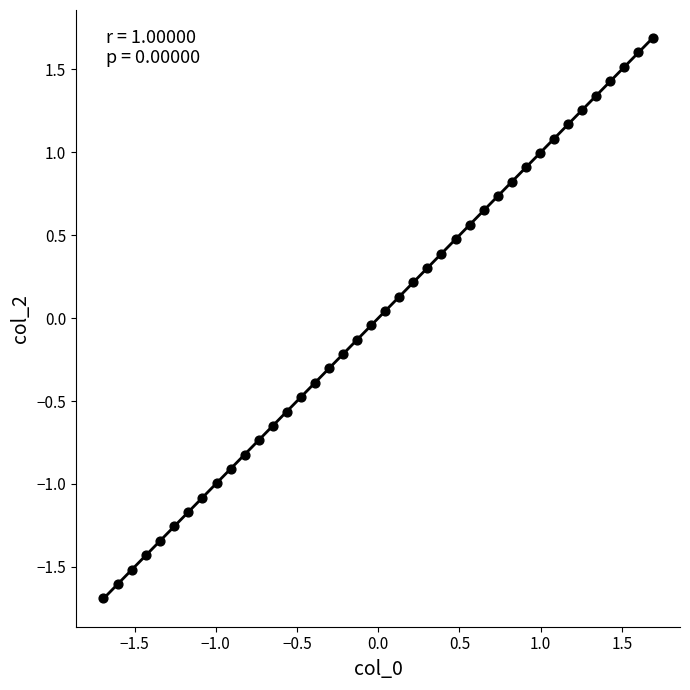

What is the range of Y values (max minus min)?

3.4